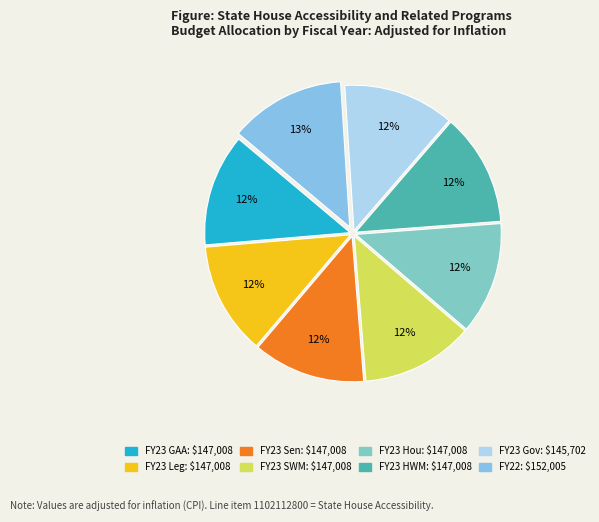

Which slice is the smallest?

FY23 Gov